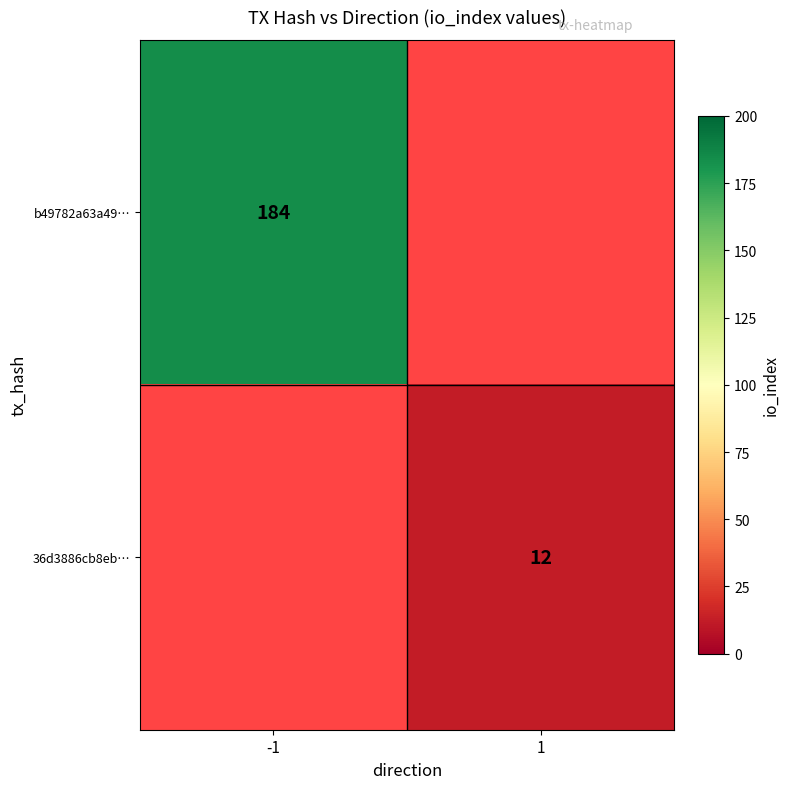

The 36d3886cb8eb… series shows 12.0 at 1. True or false?

True